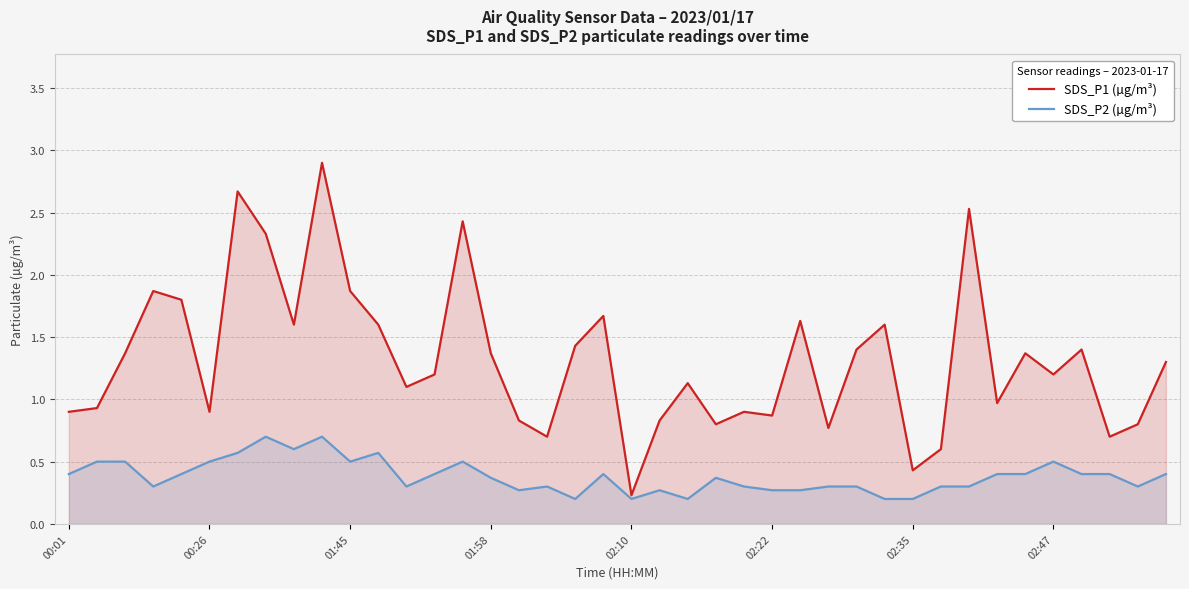

What is the approximate value of SDS_P2 (µg/m³) at 02:10?

0.2